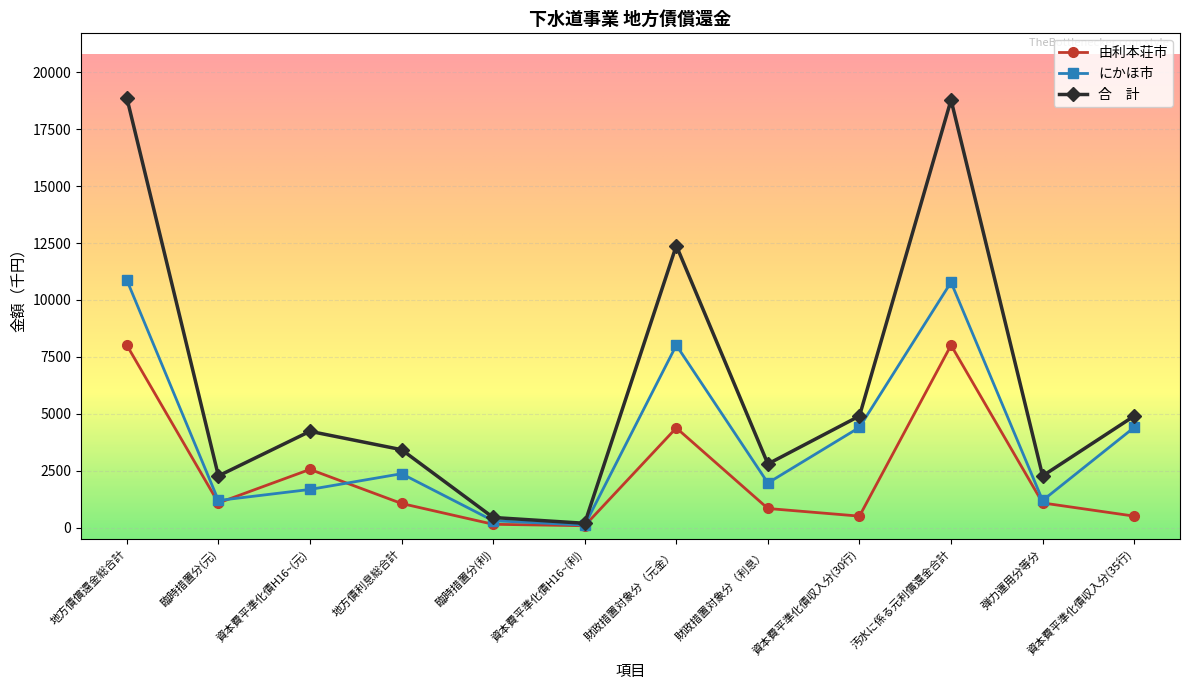

What is the greatest value displayed?

18883